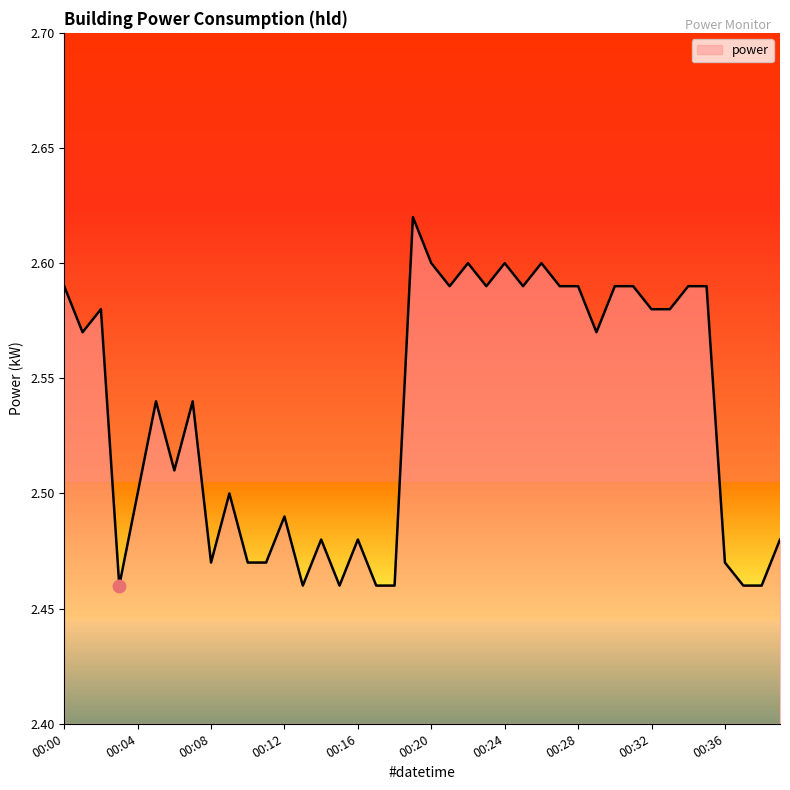

True or false: there are more than 1 points higher than both neighbors.

True